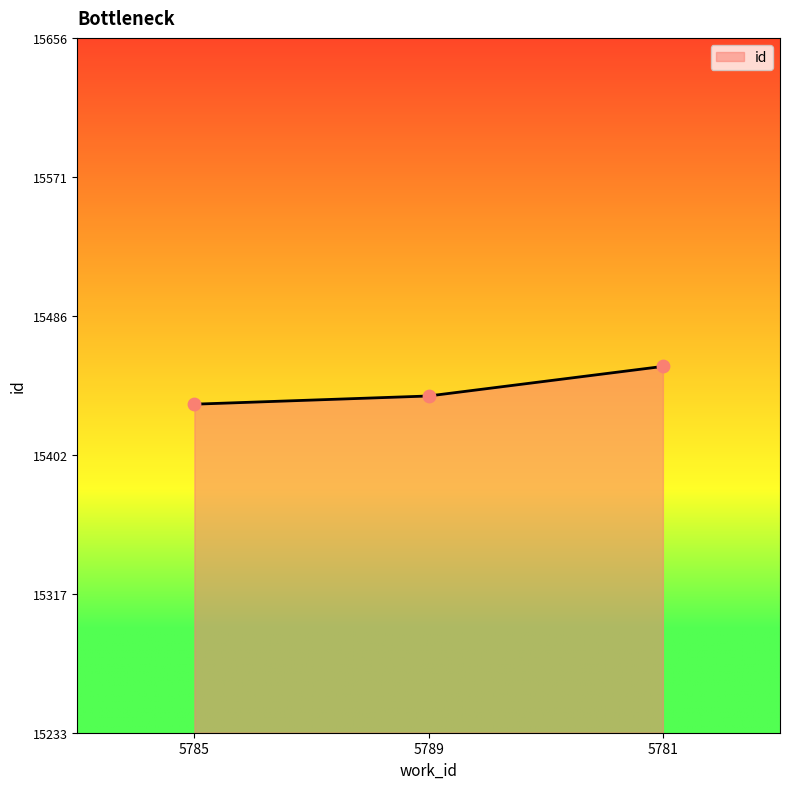

What is the change in value from 5789 to 5781?

+18